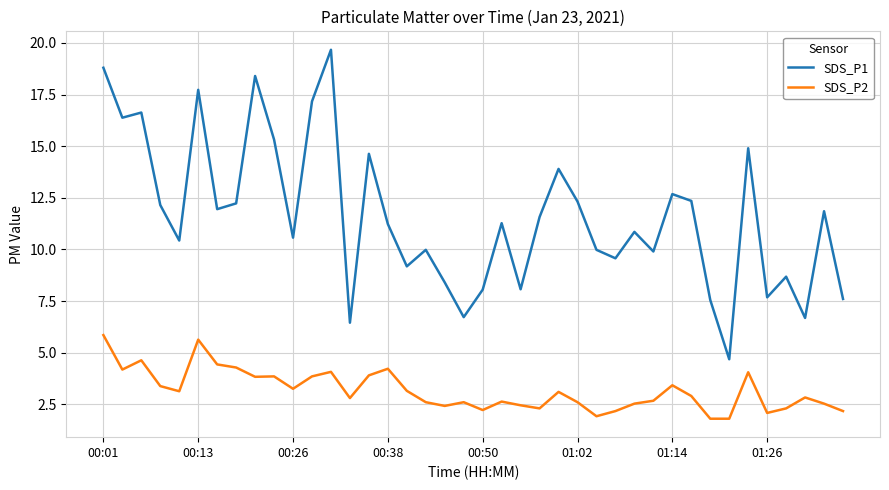

How many interior local peaks does the SDS_P1 series have?

13